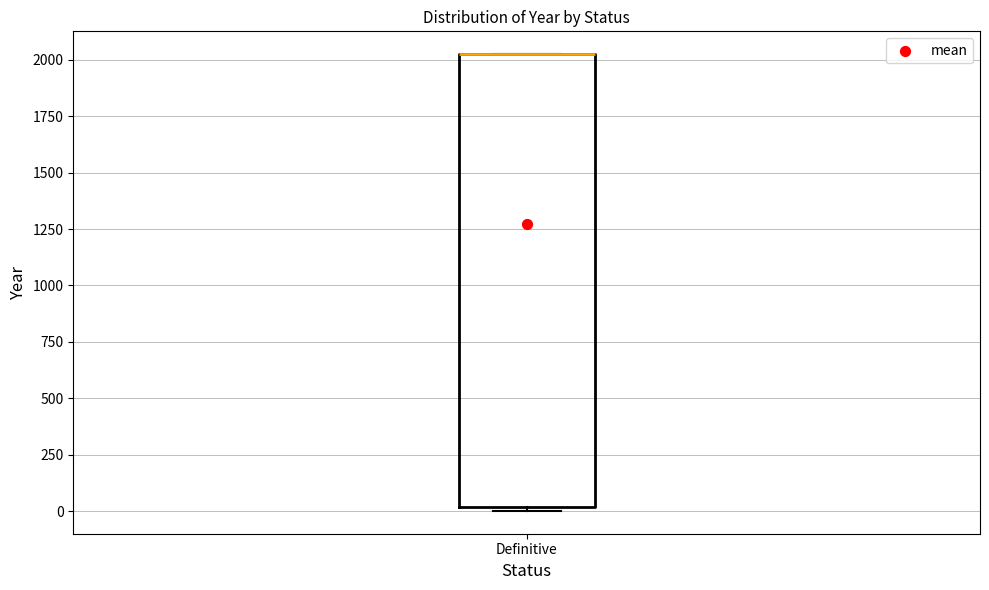

Read this box plot against the y-axis: the position of the median line, the range covered by the box, and the ends of both whiskers. The values are not printed on the chart, so give them approximately, as read against the axis.

median 2050 (drawn on the box's upper edge), box 0 to 2050, whiskers 0 (just below the box's lower edge) to 2050